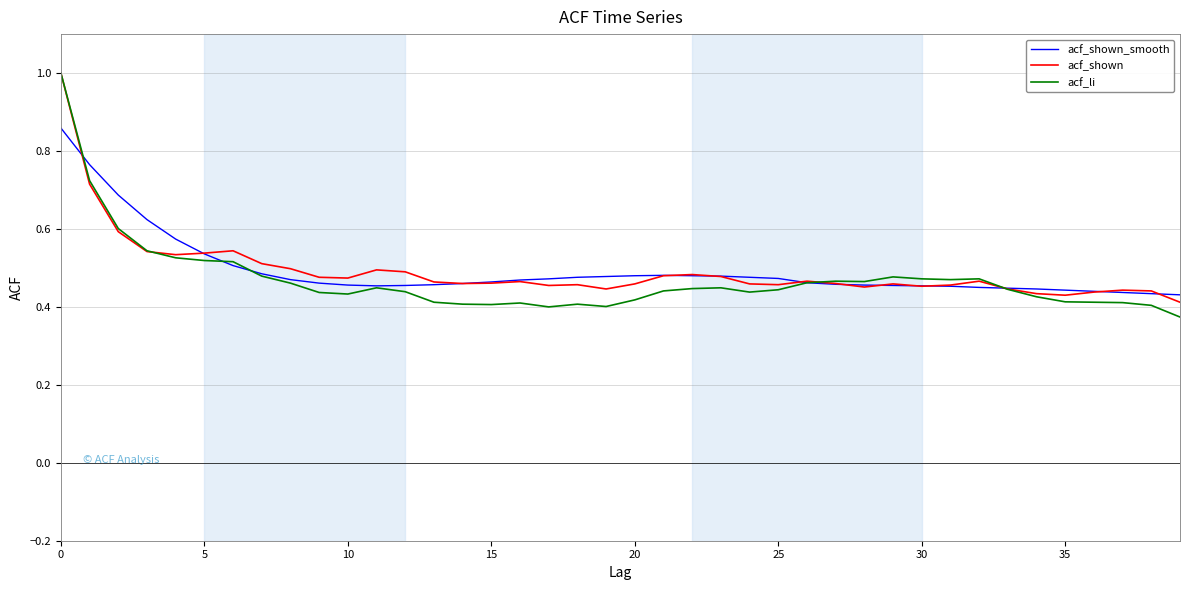

Which series has the widest spread of values?

acf_li